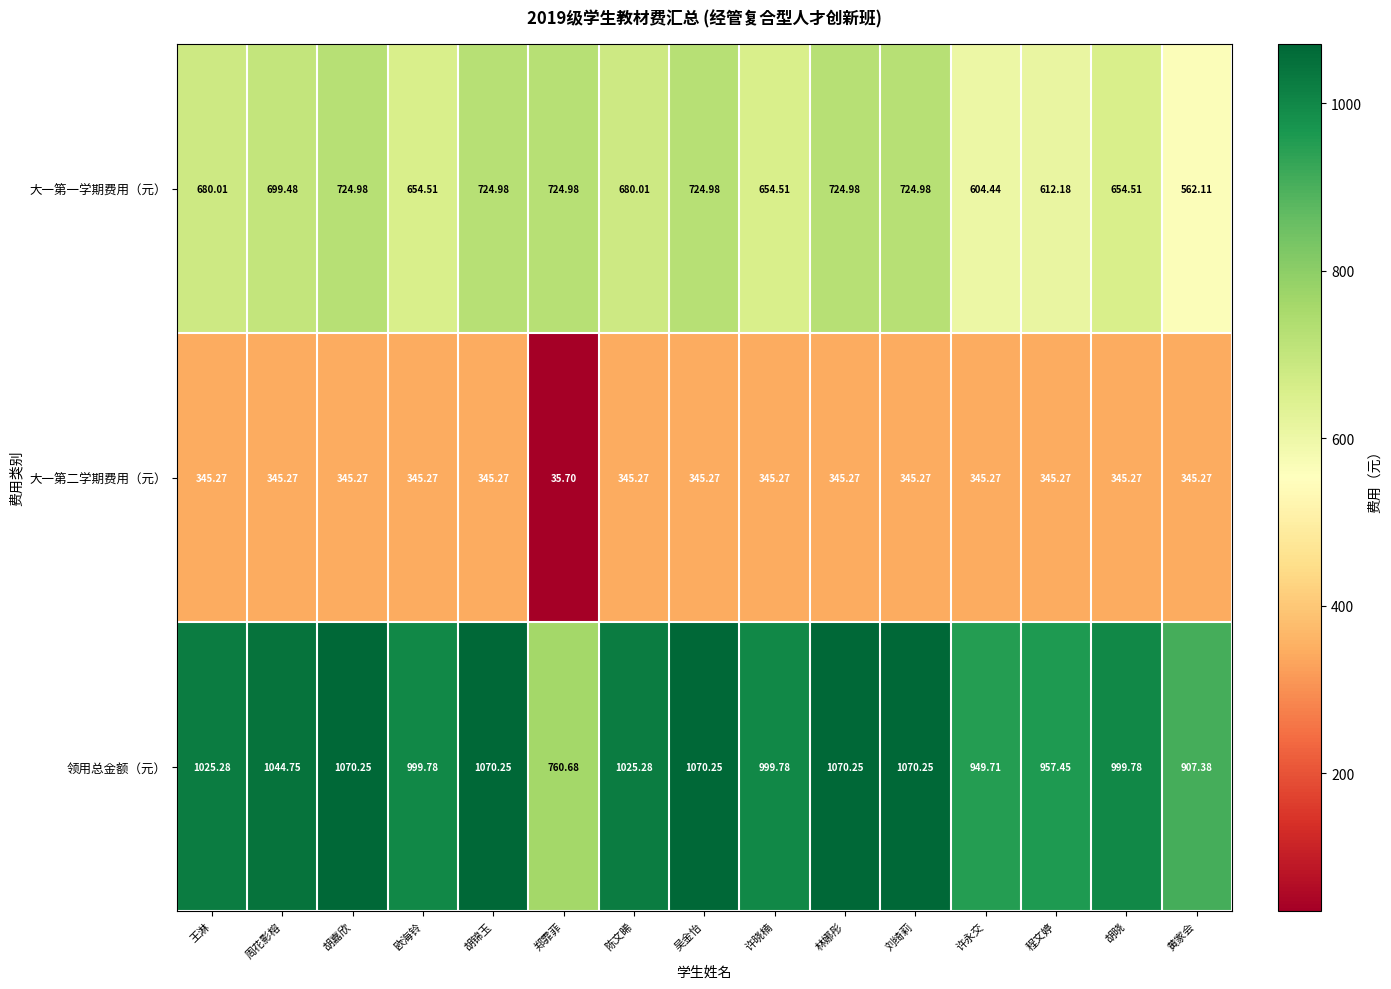

Where does the 大一第二学期费用（元） series first go above 345?

王淋